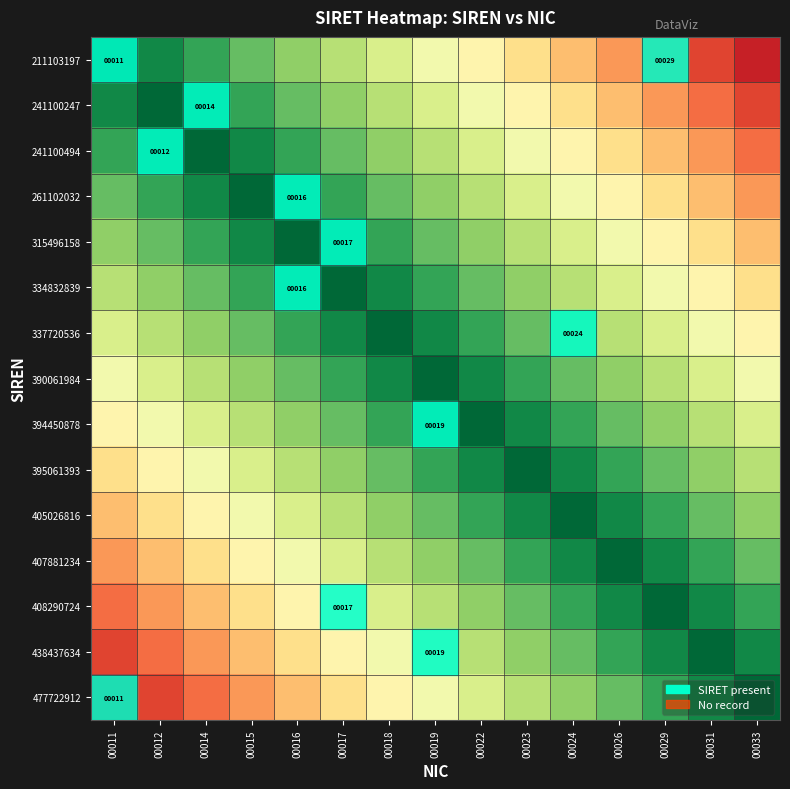

What is the difference between the maximum and minimum values in the 211103197 series?

0.9